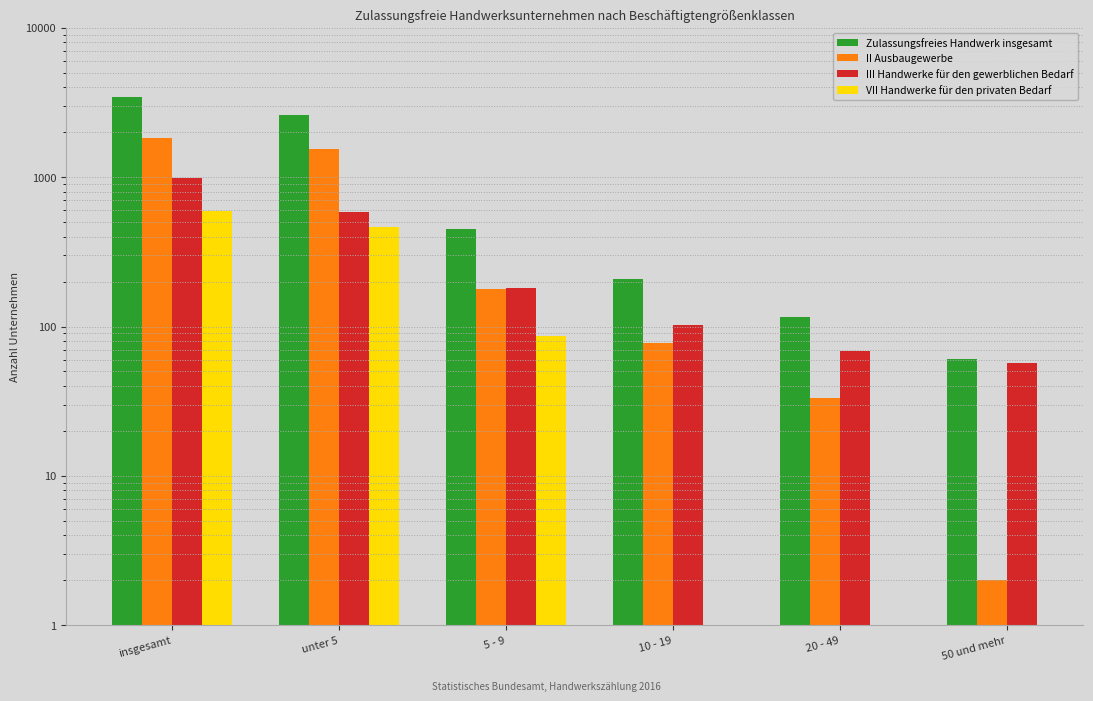

What are all the series names shown in the legend?

Zulassungsfreies Handwerk insgesamt, II Ausbaugewerbe, III Handwerke für den gewerblichen Bedarf, VII Handwerke für den privaten Bedarf